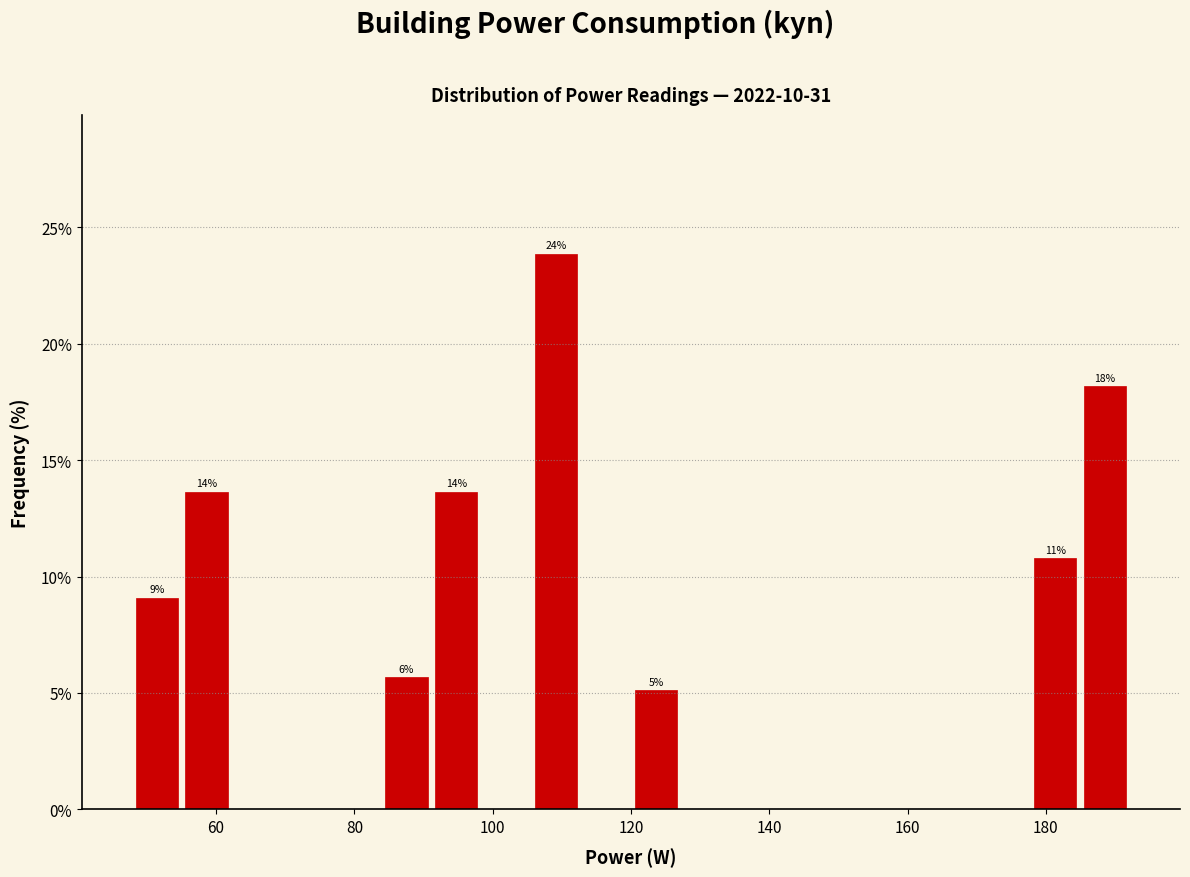

Read against the x-axis, roughly where is the centre of the tallest bar?

110